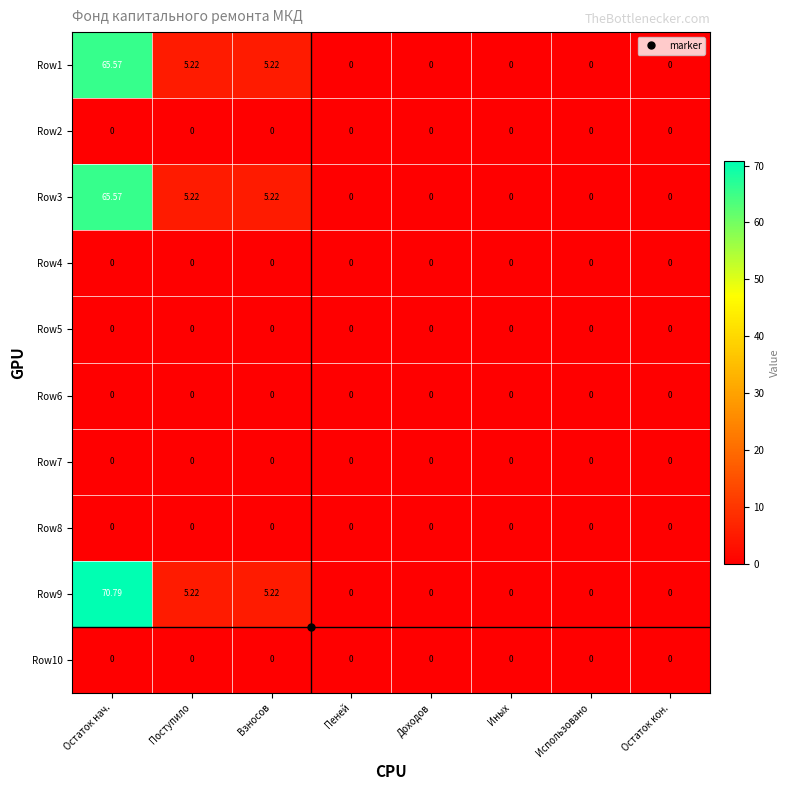

Which series has the widest spread of values?

Row9